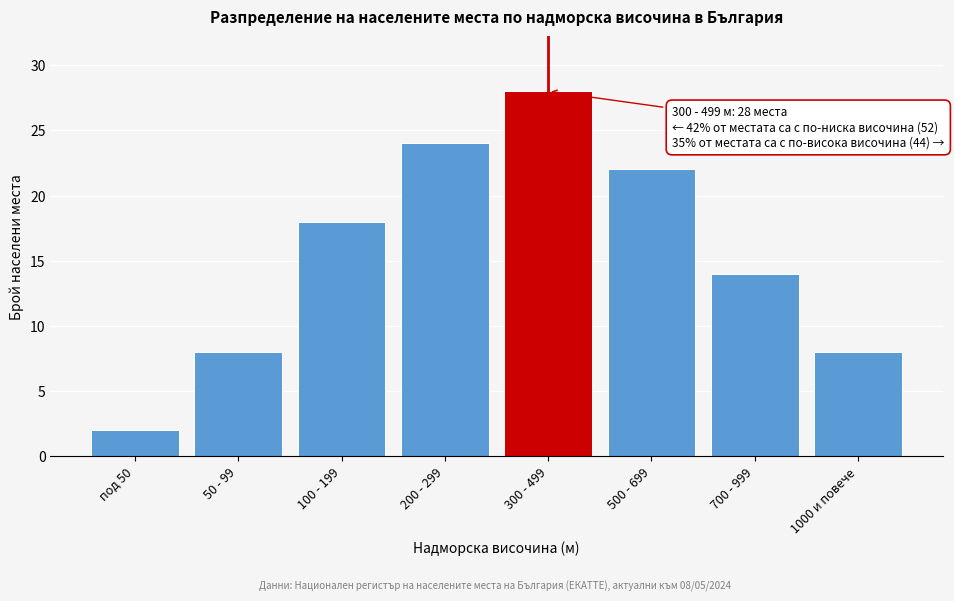

Reading left to right, extract all data points from this chart.

2	8	18	24	28	22	14	8